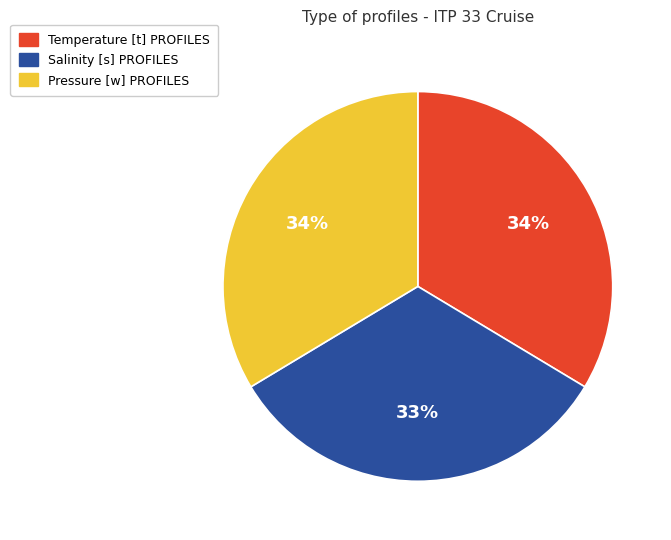

Is there any slice that represents more than half of the pie?

No